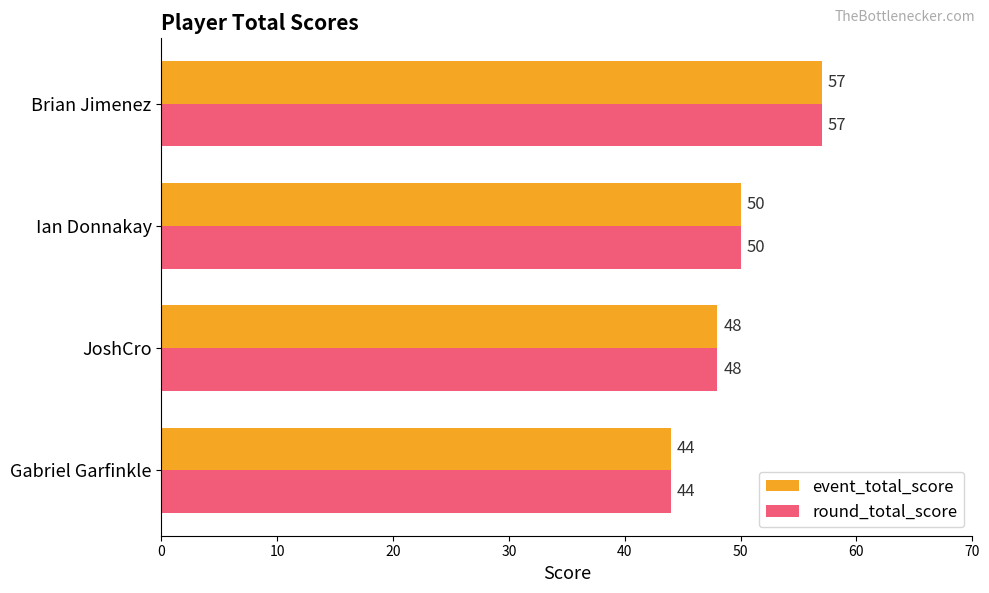

Rank the categories by round_total_score value from lowest to highest.

Gabriel Garfinkle, JoshCro, Ian Donnakay, Brian Jimenez